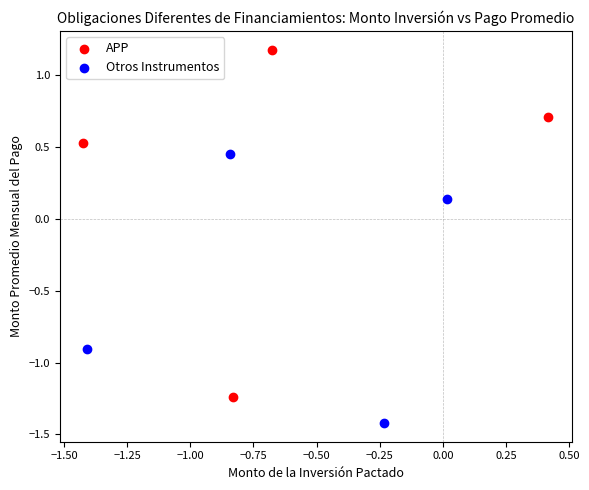

Which series contains the lowest Y value?

Otros Instrumentos